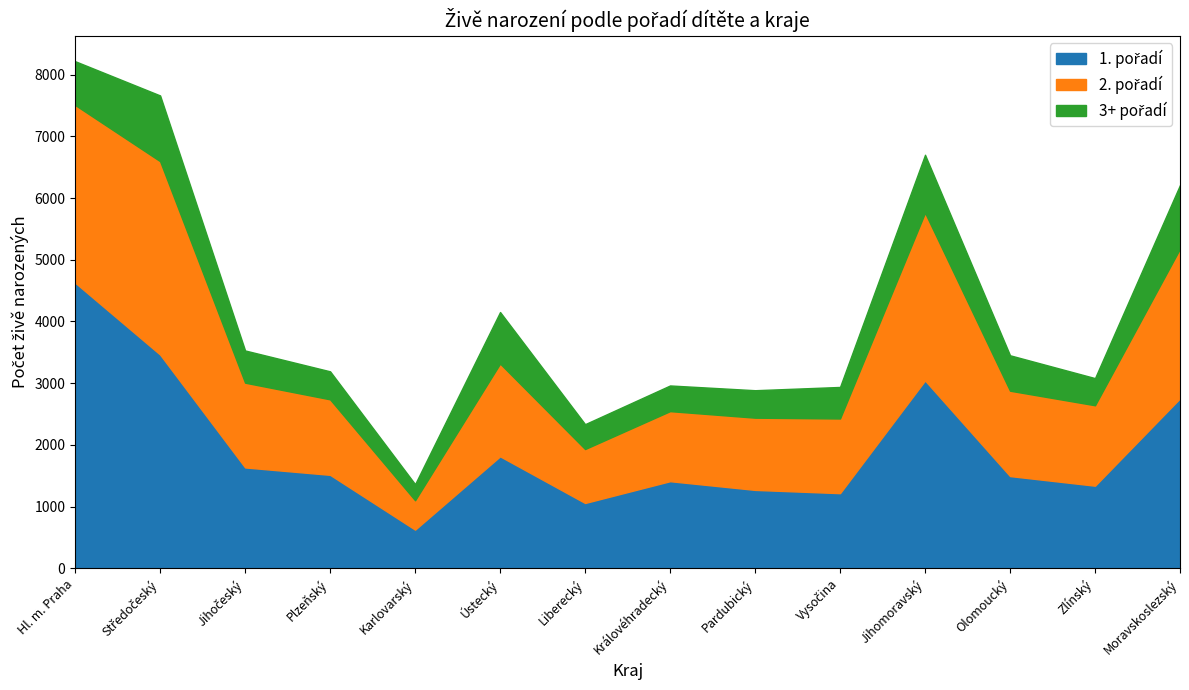

Is it true that 2. pořadí equals 1373 at Jihočeský?

True